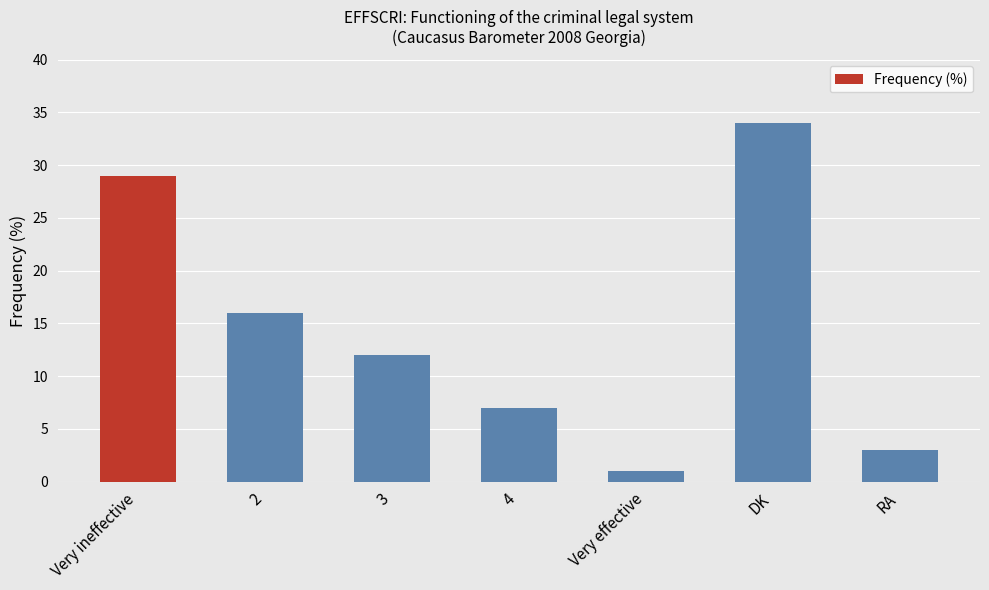

What is the difference between the second highest and minimum values?

28